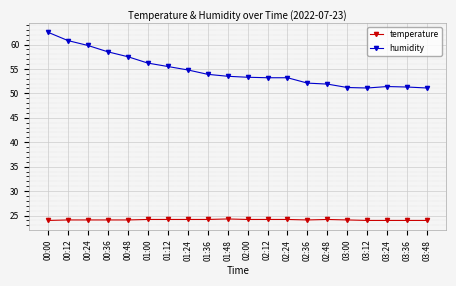

True or false: humidity and temperature cross at least once.

False